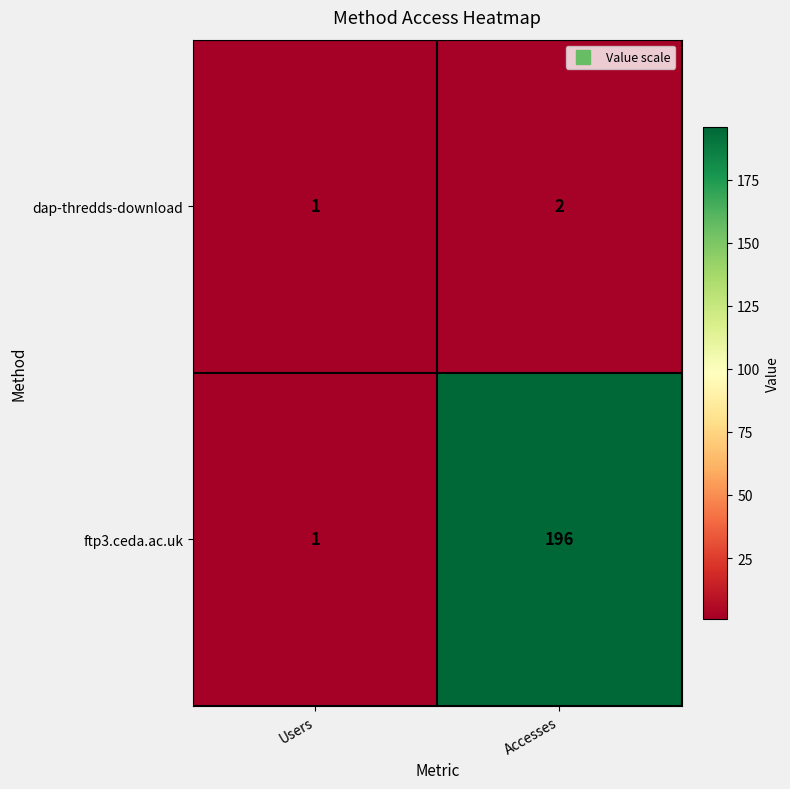

At how many categories does at least one series exceed 29?

1